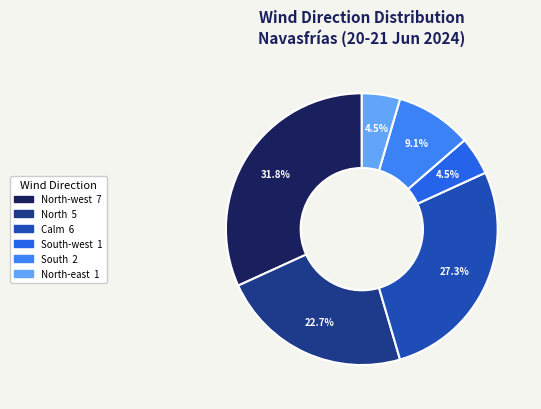

To the nearest percent, what is the average slice percentage?

17%